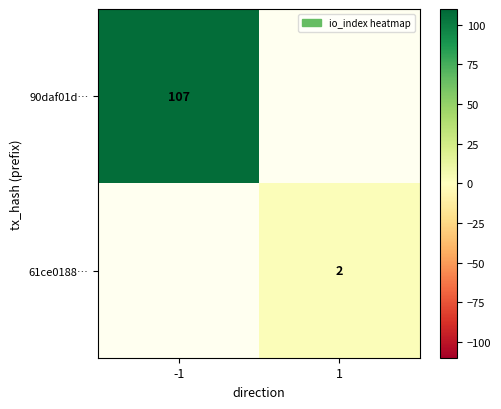

The value of 90daf01d… at -1 is 25. True or false?

False